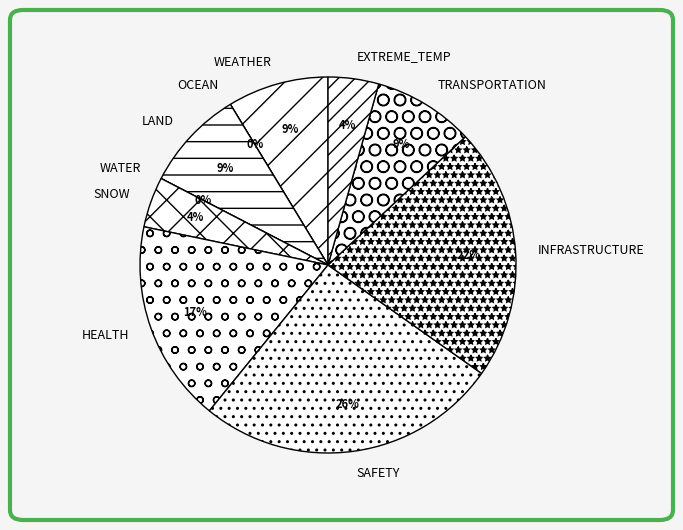

How many segments does this pie chart have?

10